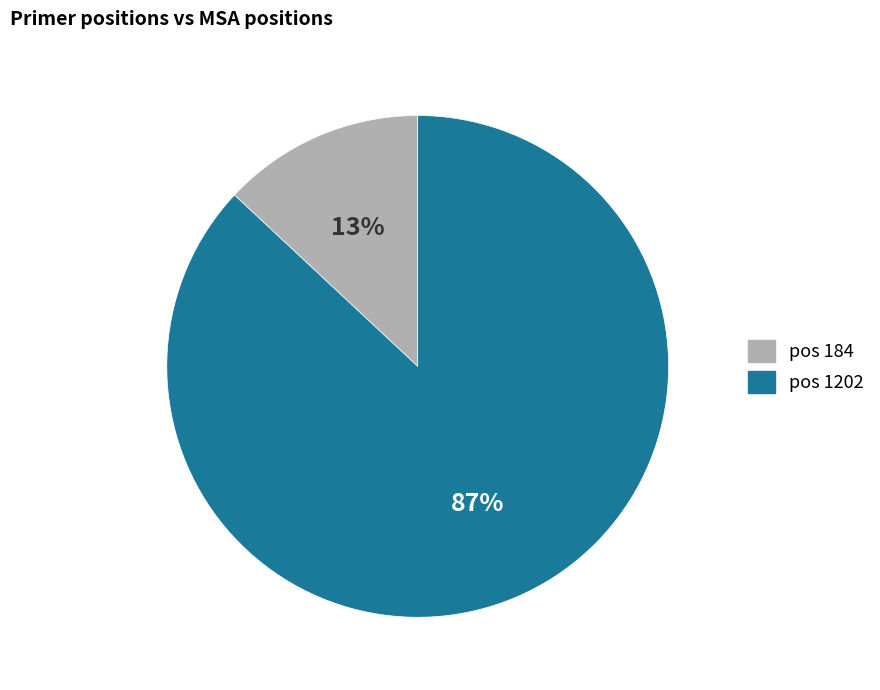

Does any single category account for the majority?

Yes